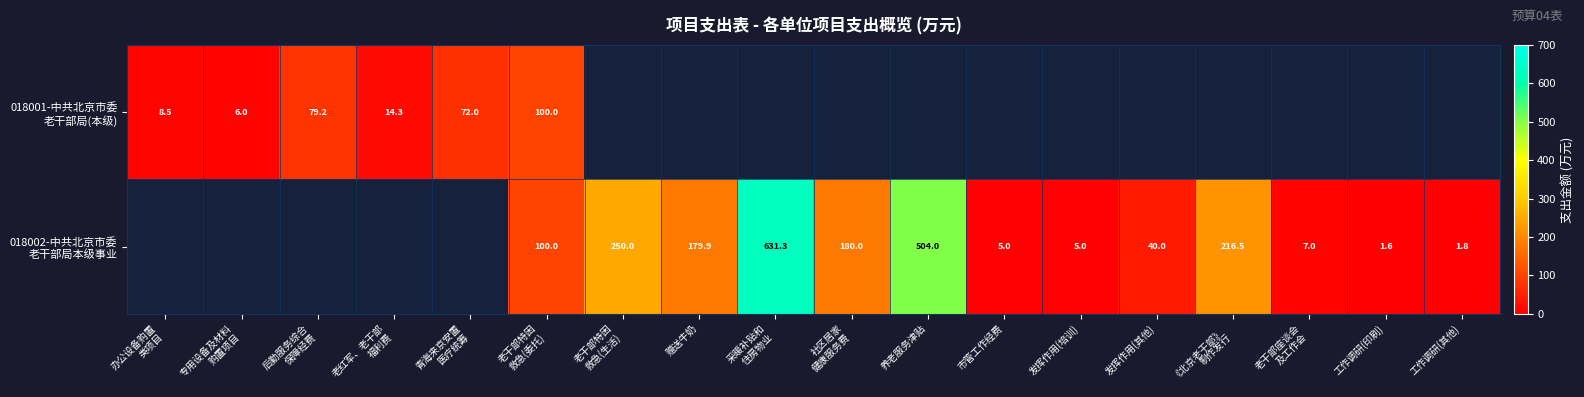

Which series has the largest total across all categories?

018002-中共北京市委 老干部局本级事业